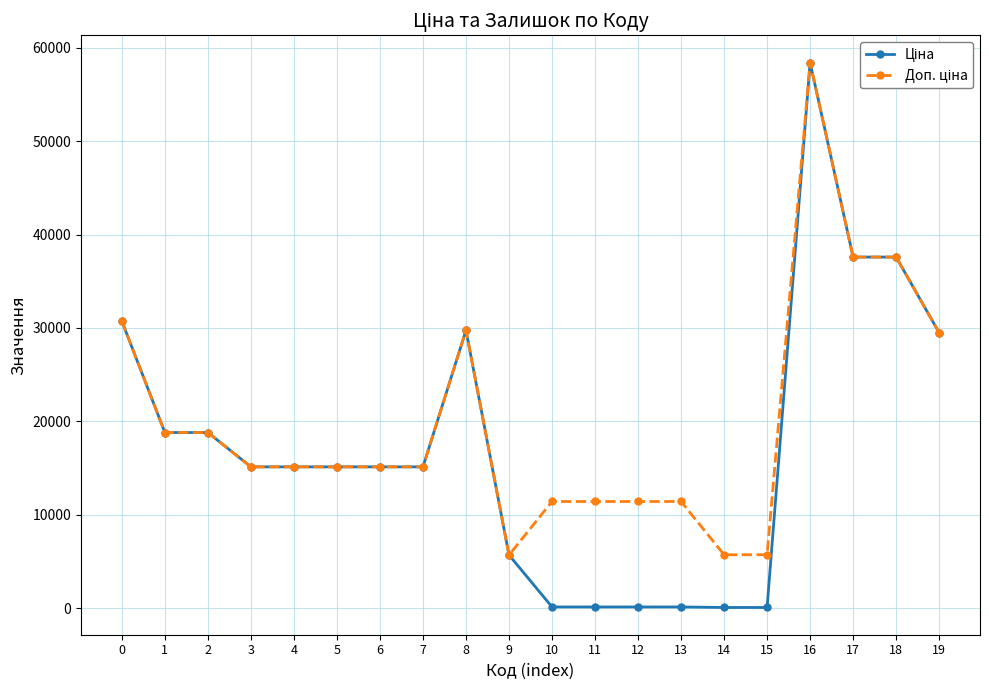

How many lines are shown in the chart?

2